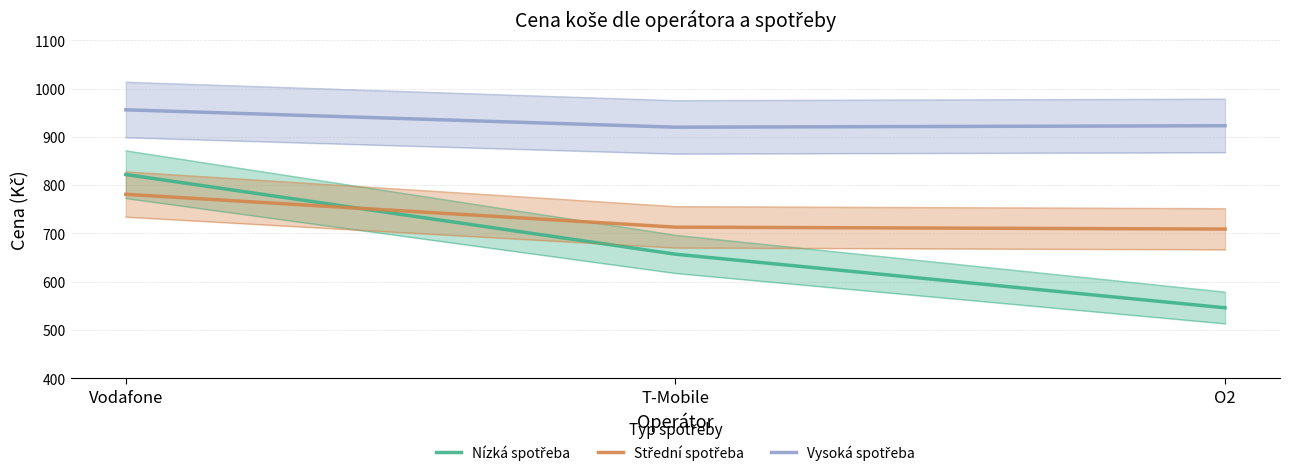

At which category does the chart reach its minimum across all series?

O2